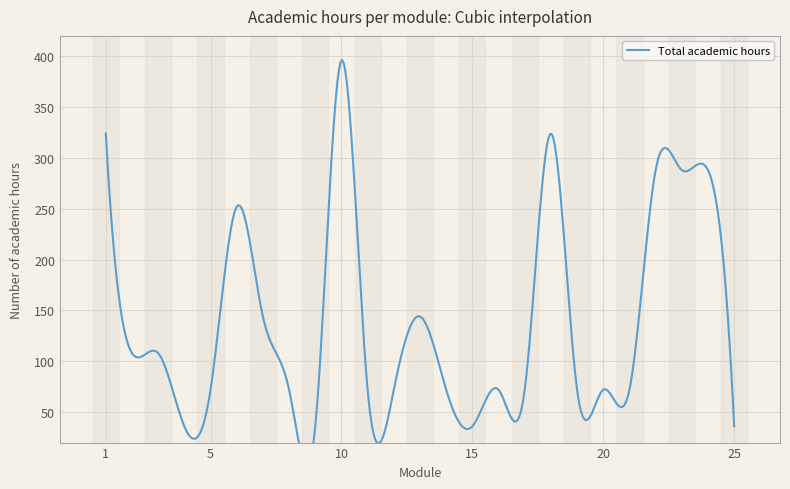

Count the values in the range 72 to 252.

15